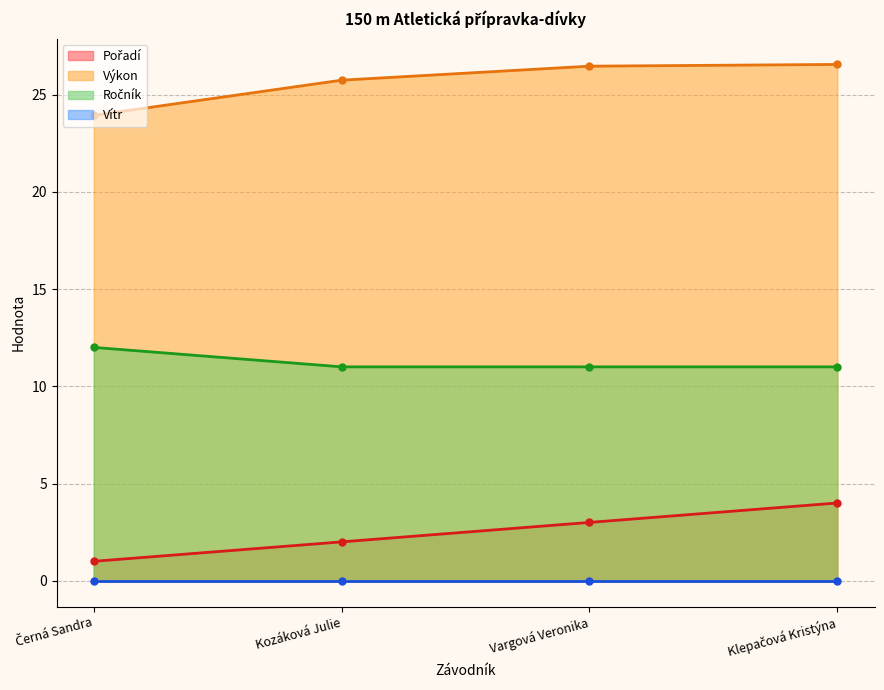

True or false: Výkon has a value of 25.7 at Kozáková Julie.

True